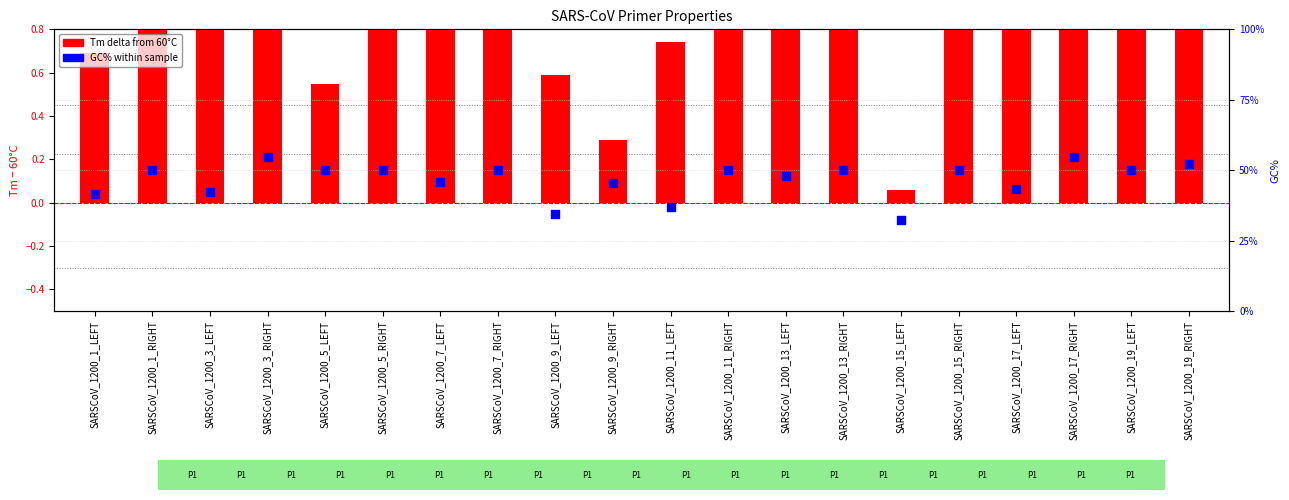

At how many categories does at least one series exceed 0?

20